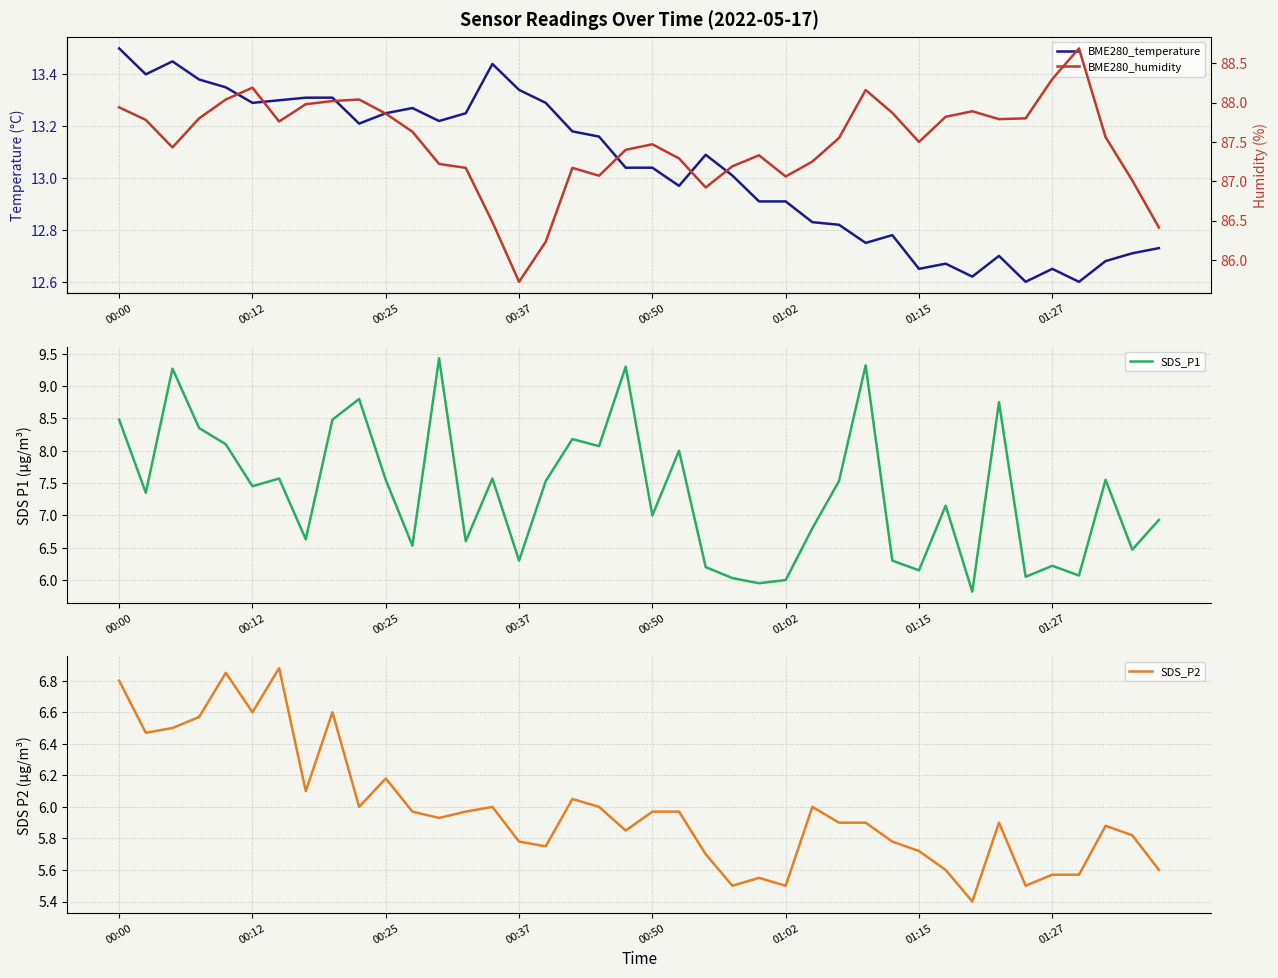

What is the highest value of the SDS_P1 series?

9.4